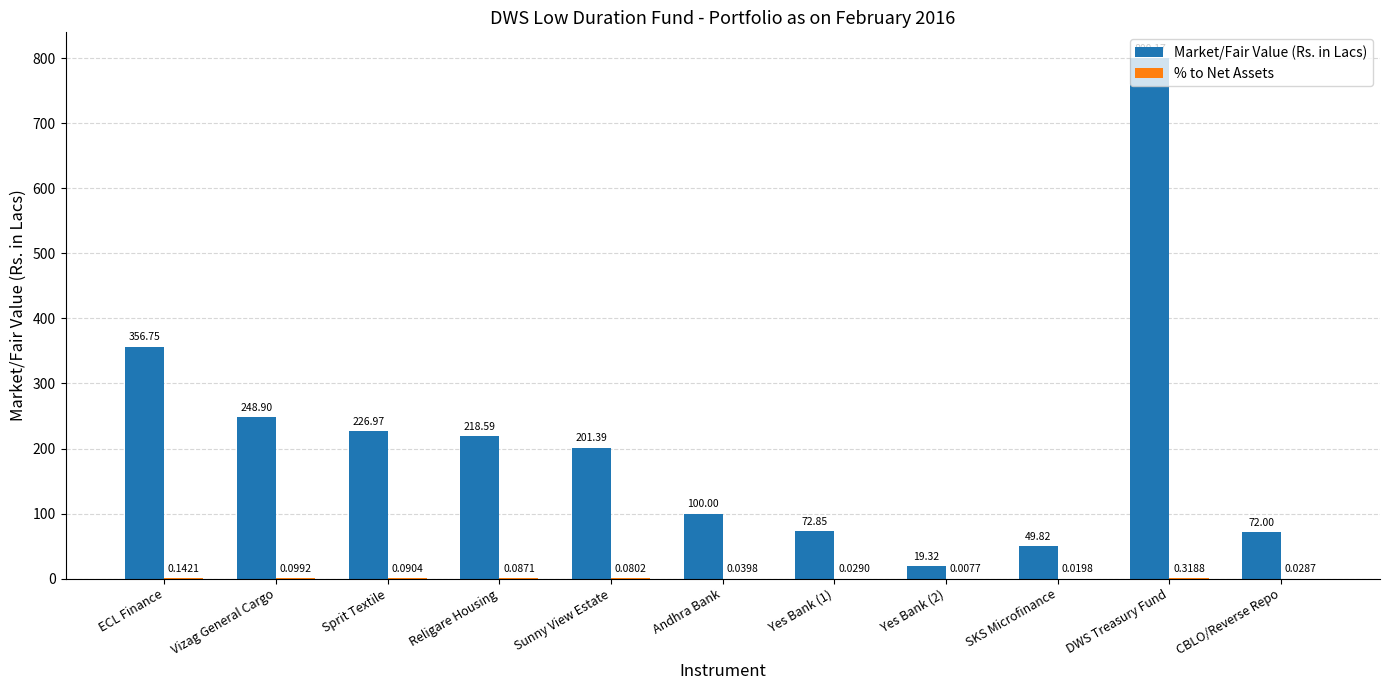

At which label does Market/Fair Value (Rs. in Lacs) reach its peak?

DWS Treasury Fund